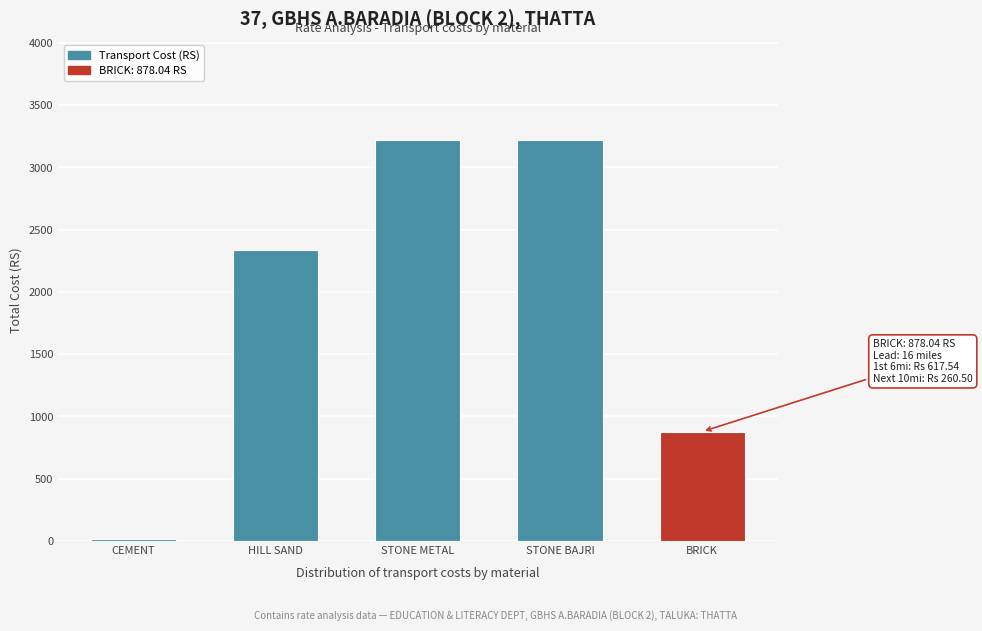

Reading left to right, transcribe all the data shown in this chart.

12.8	2340.4	3220.5	3220.5	878.0